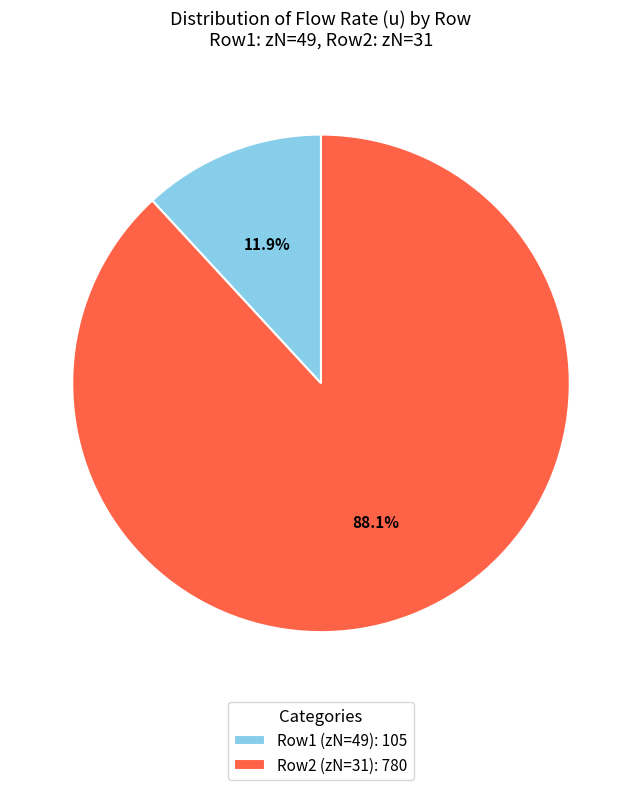

How many segments does this pie chart have?

2